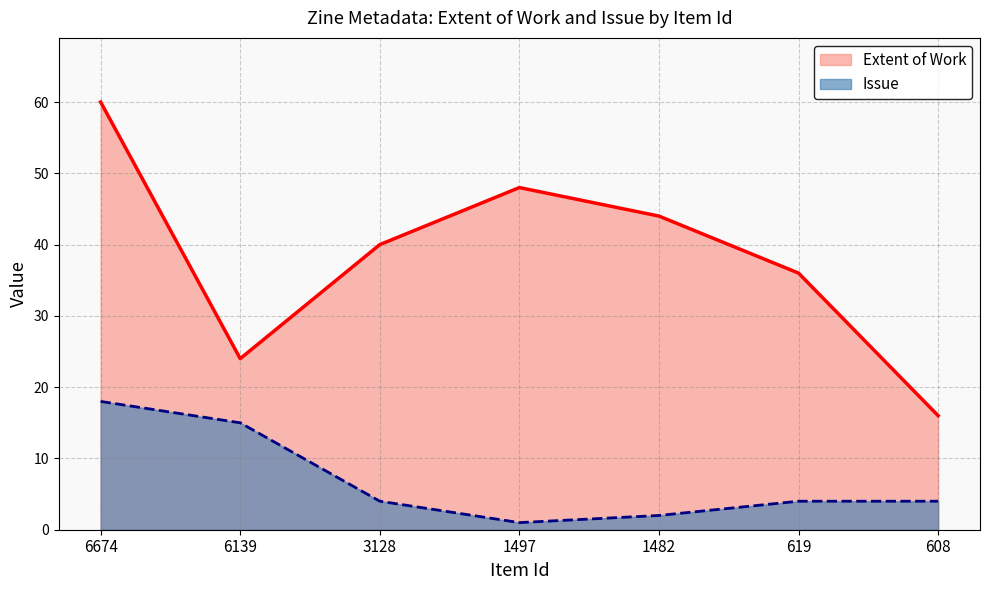

Does the chart have visible grid lines?

Yes